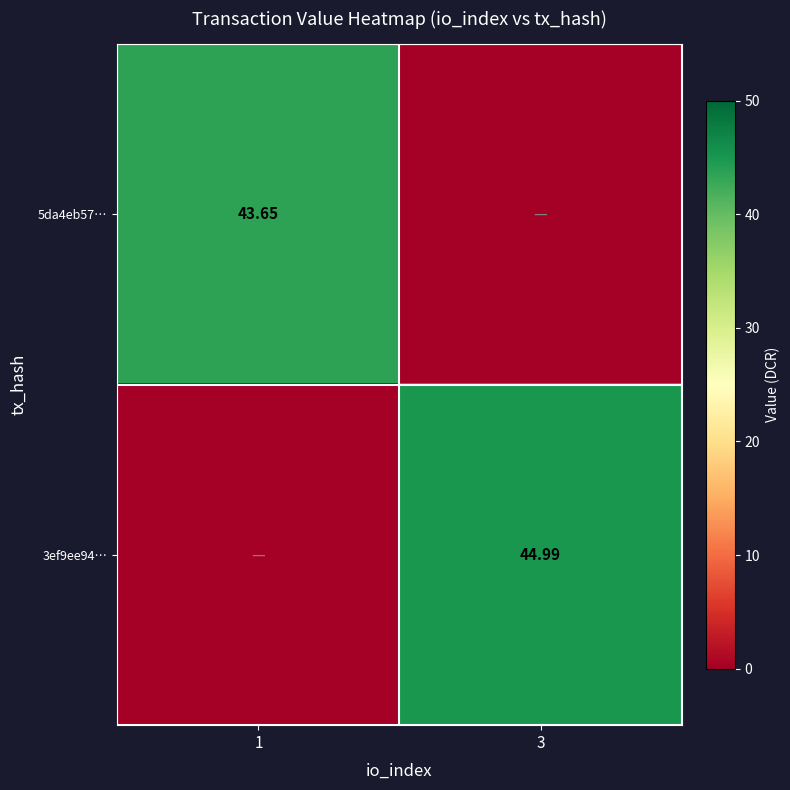

How many data points in 3ef9ee94… are less than 44?

1